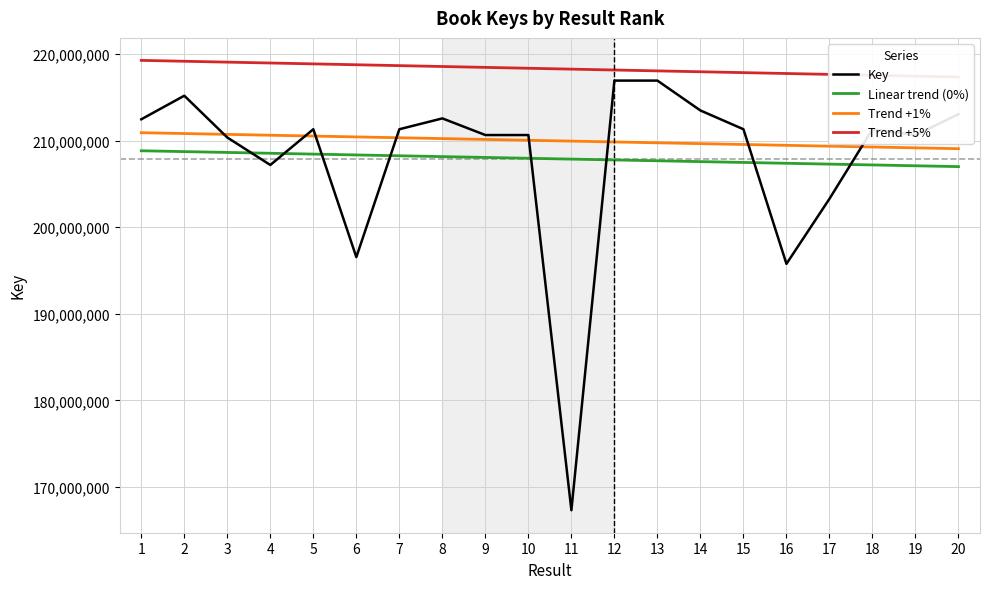

What is the difference between the maximum and minimum values in the Trend +5% series?

1921136.1